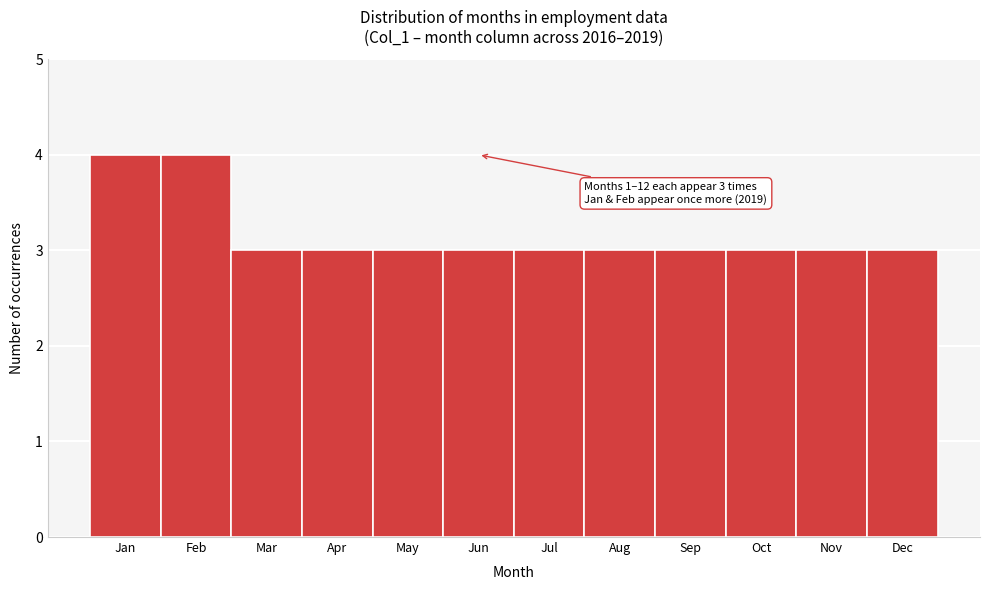

Reading left to right, extract all data points from this chart.

4	4	3	3	3	3	3	3	3	3	3	3